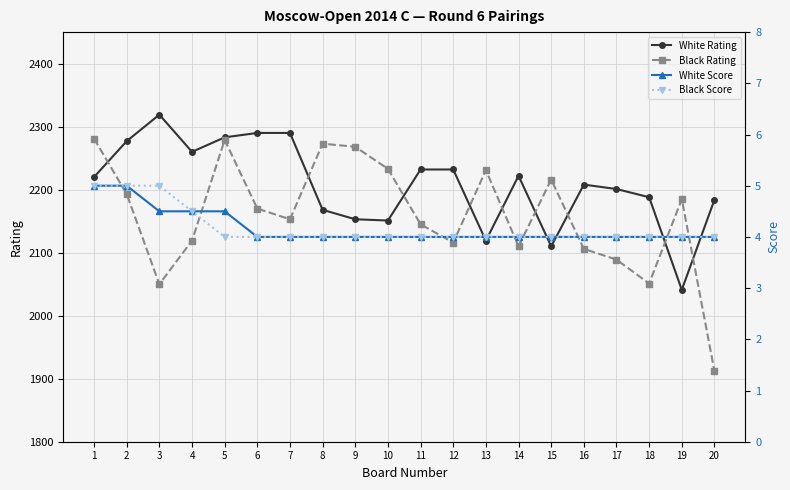

Count the number of categories in the chart.

20